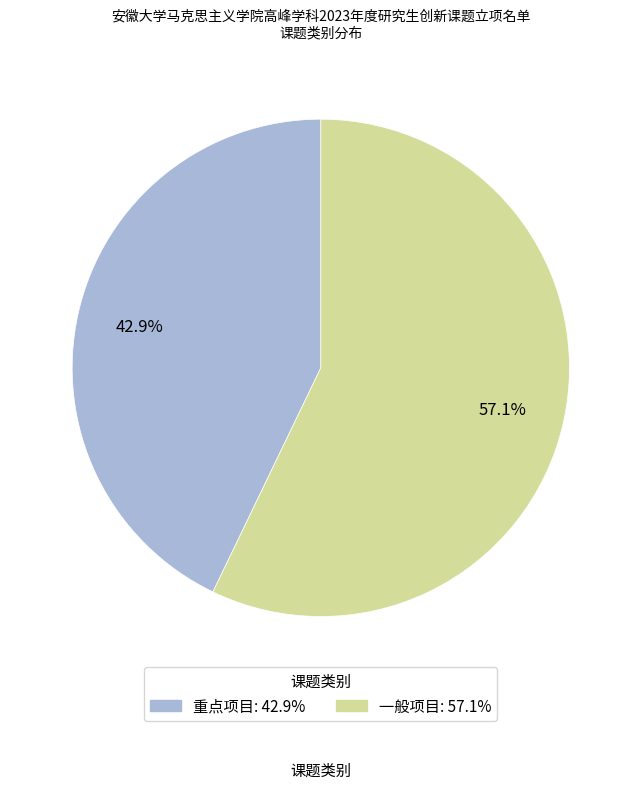

To the nearest percent, what is the difference between the 重点项目 and 一般项目 slice percentages?

14%